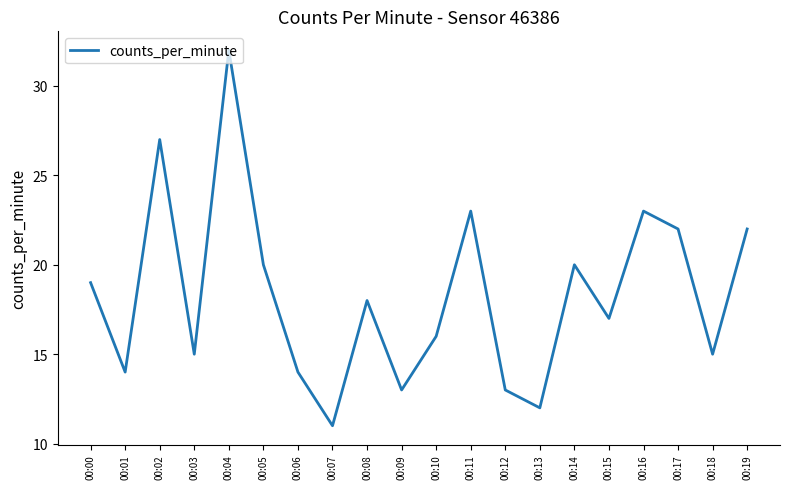

True or false: the data shows 27 at 00:02.

True